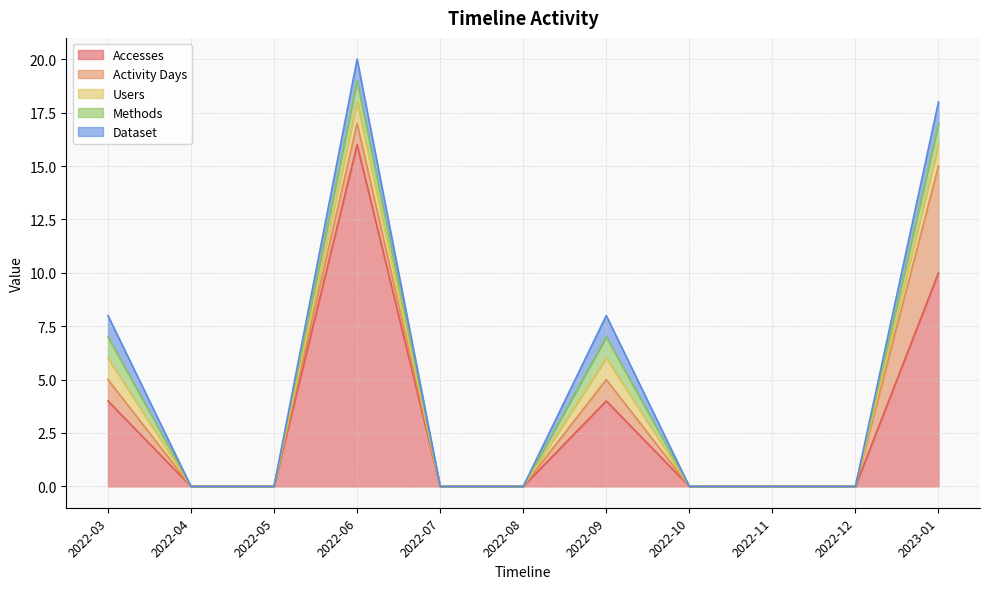

Does the chart have visible grid lines?

Yes